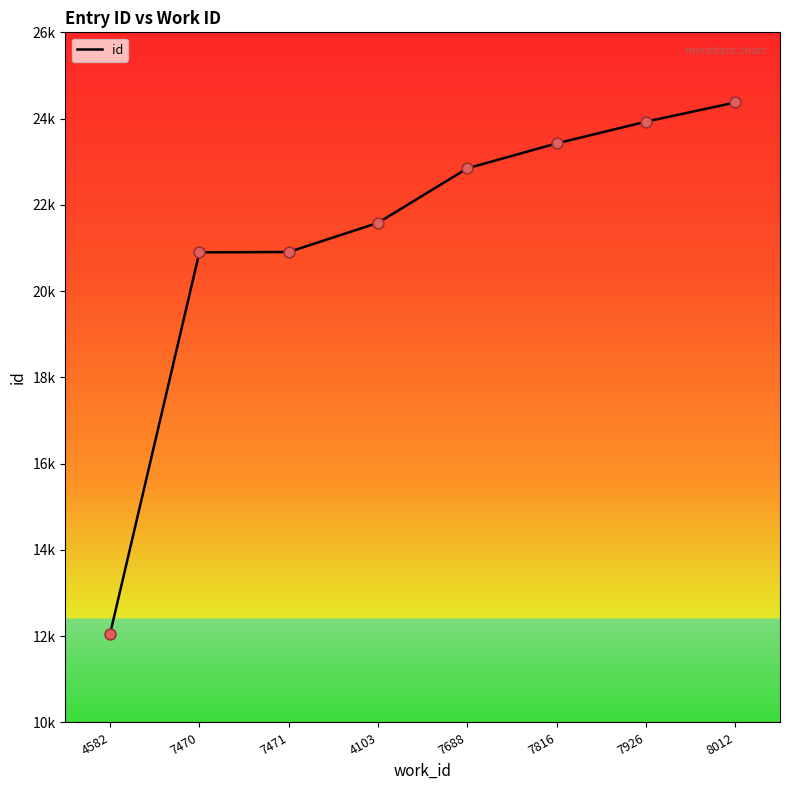

What is the ratio of the value at 8012 to the value at 7816?

1.0